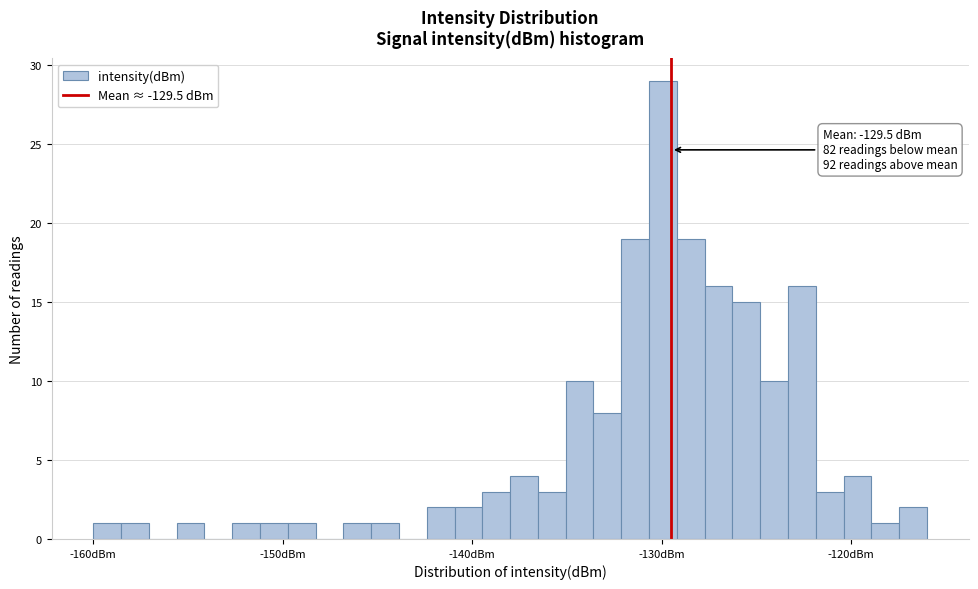

Around what value on the x-axis is the tallest bar? Give the approximate position of its centre, as read against the axis.

-130